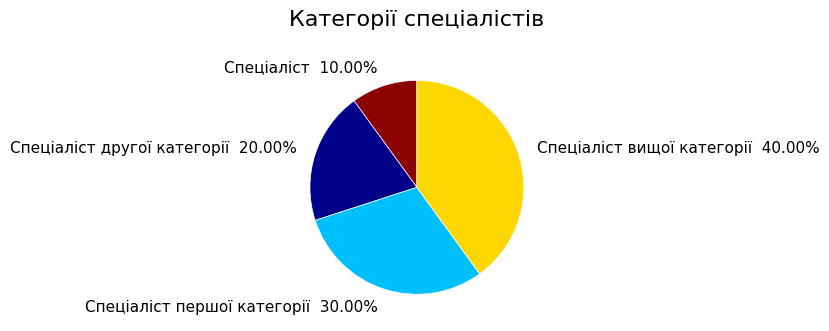

Rank the categories by value from highest to lowest.

Спеціаліст вищої категорії, Спеціаліст першої категорії, Спеціаліст другої категорії, Спеціаліст